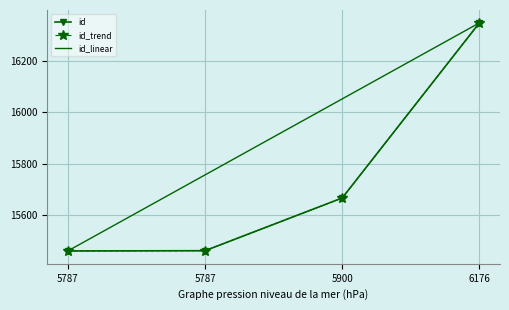

What is the minimum value for id_linear?

15461.0